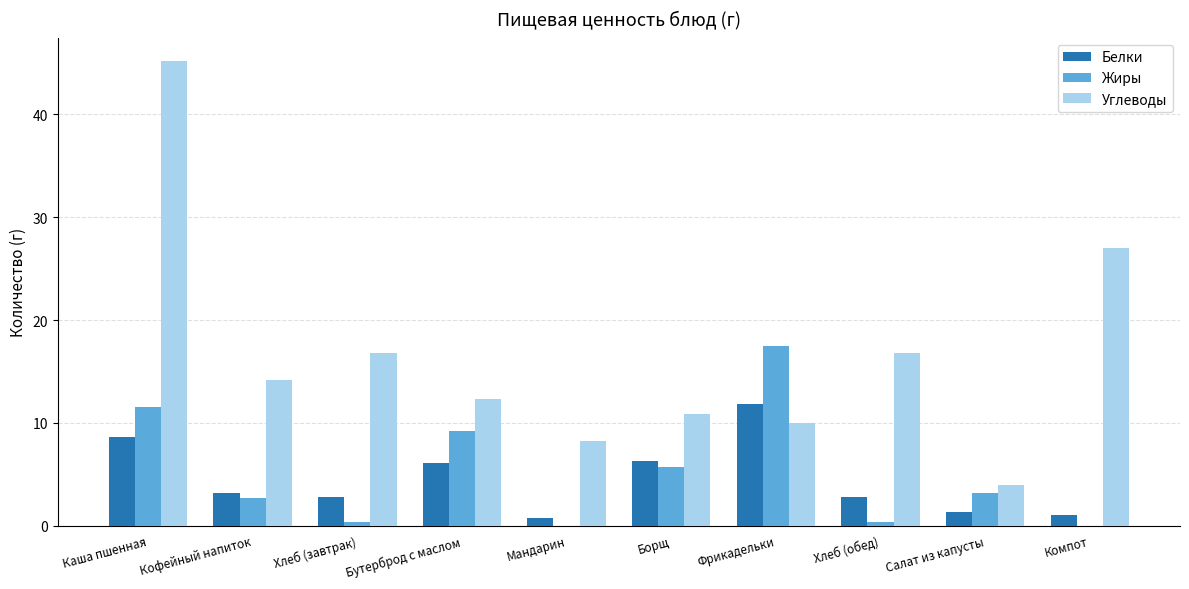

Count the number of categories in the chart.

10